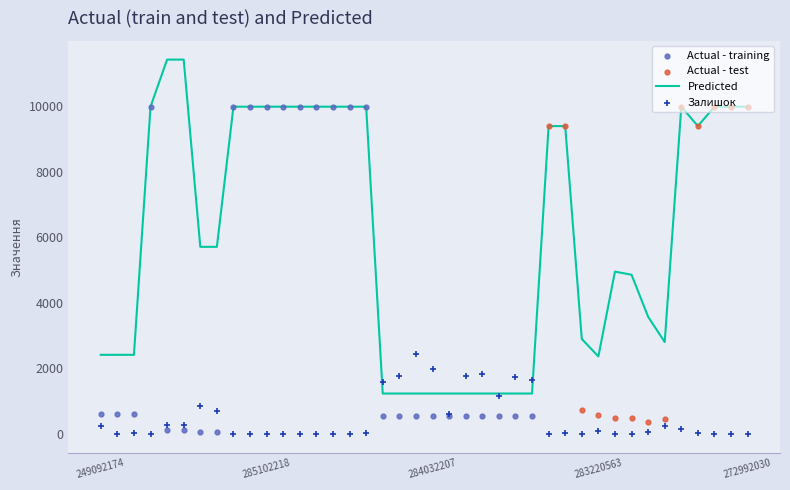

What is the minimum value for Predicted?

1235.4